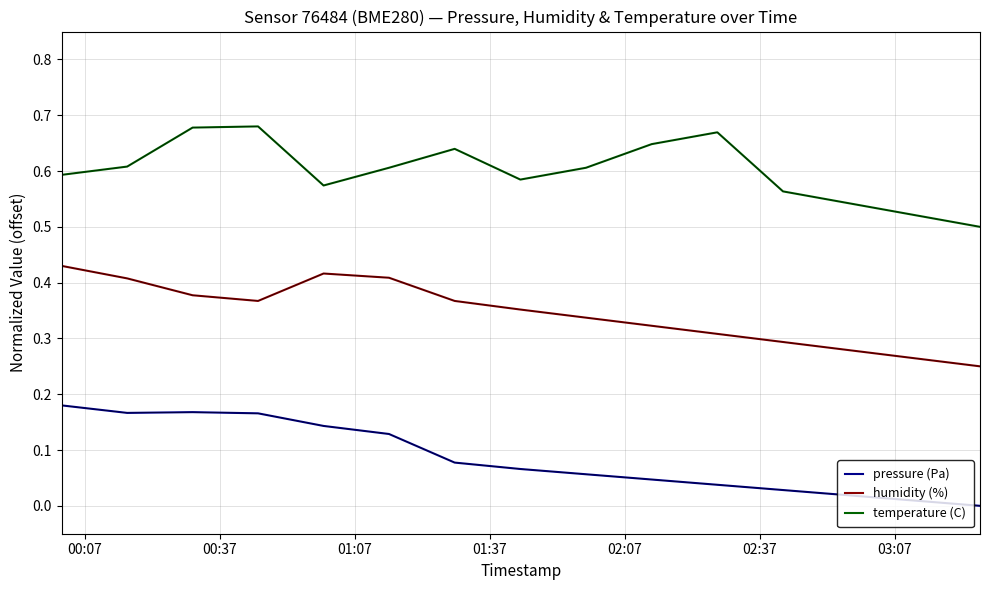

List the series in order of their overall mean, lowest first.

pressure (Pa), humidity (%), temperature (C)